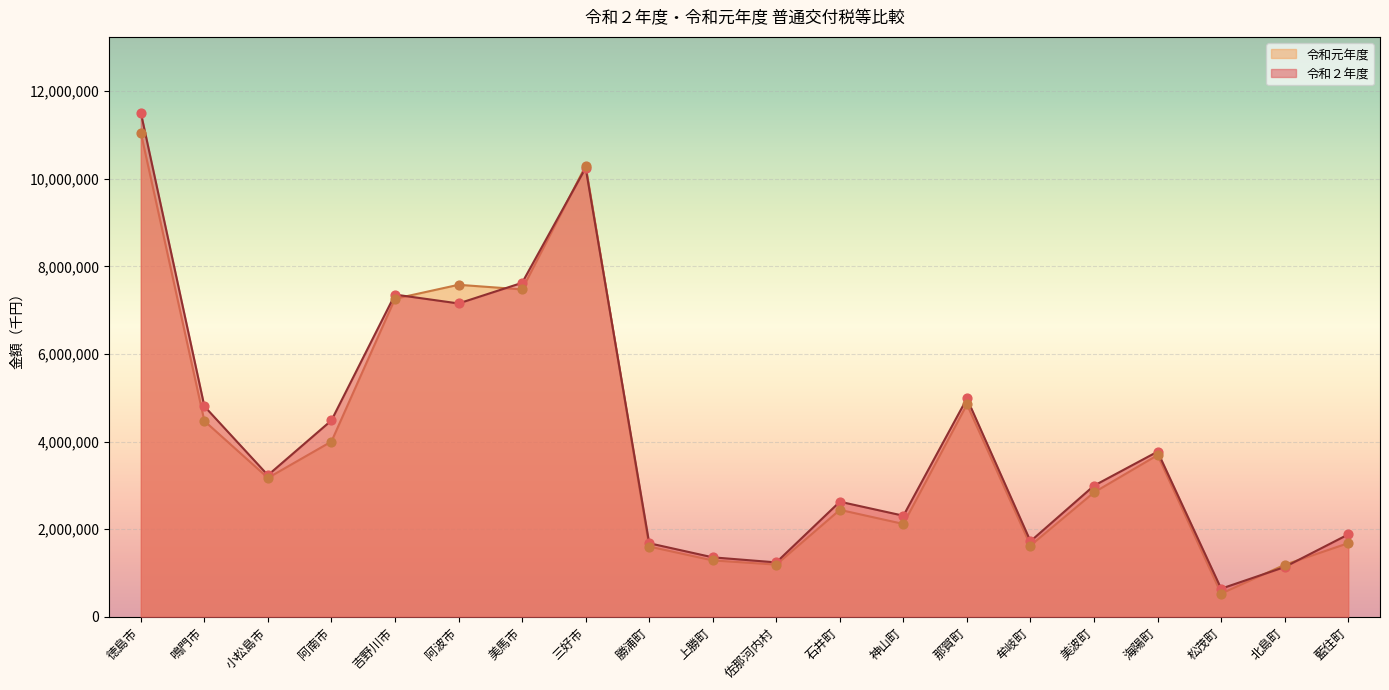

What are all the series names shown in the legend?

令和元年度, 令和２年度